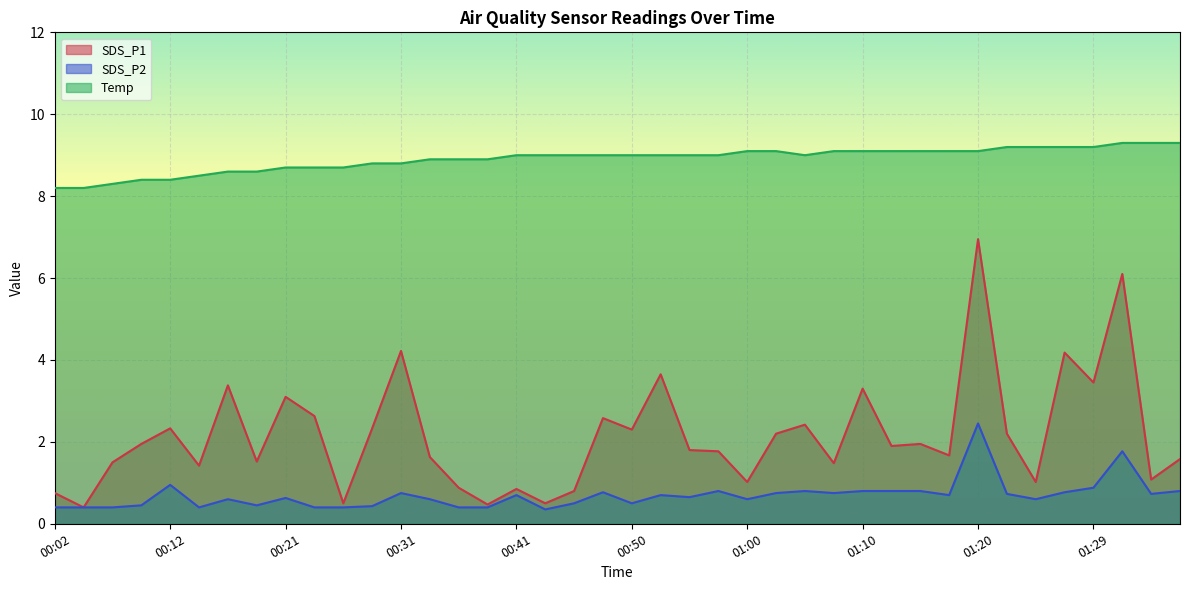

True or false: Temp has a value of 9.1 at 01:15.

True